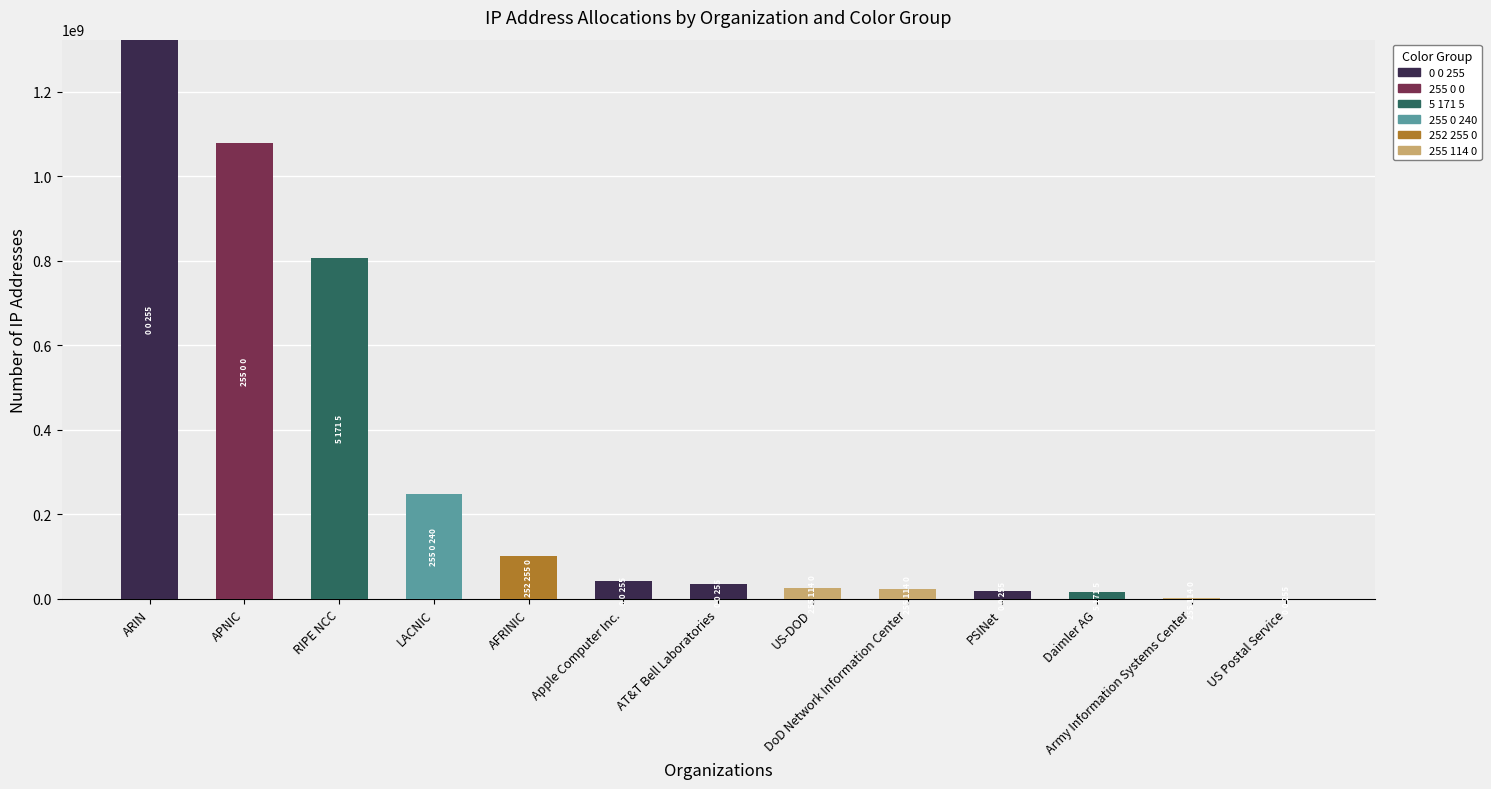

At which label does 0 0 255 reach its peak?

ARIN